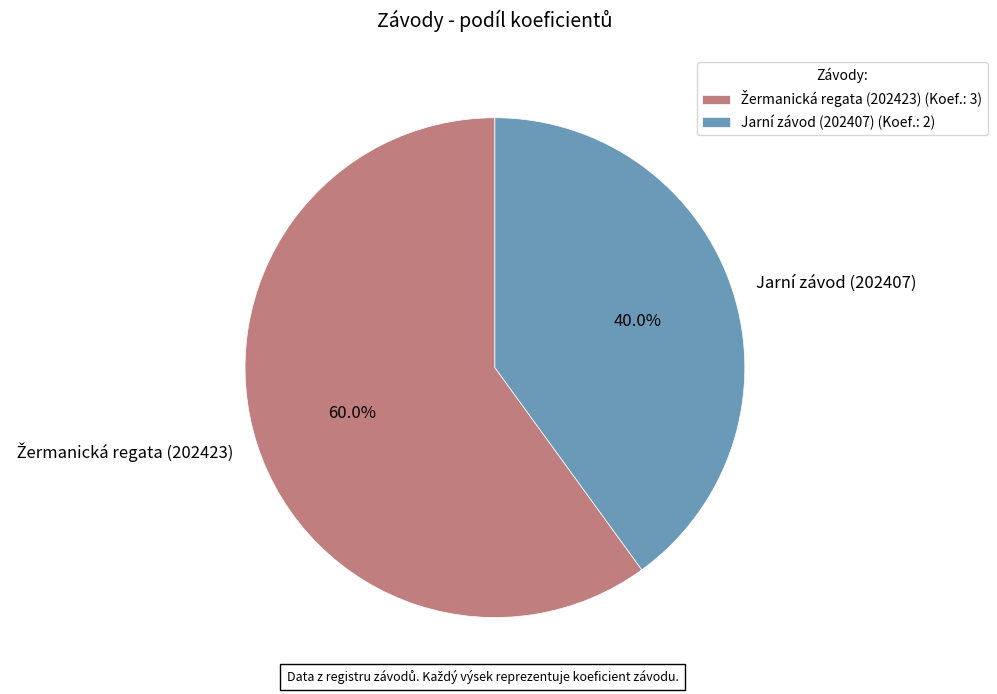

What portion of the pie excludes Jarní závod (202407)?

60.0%